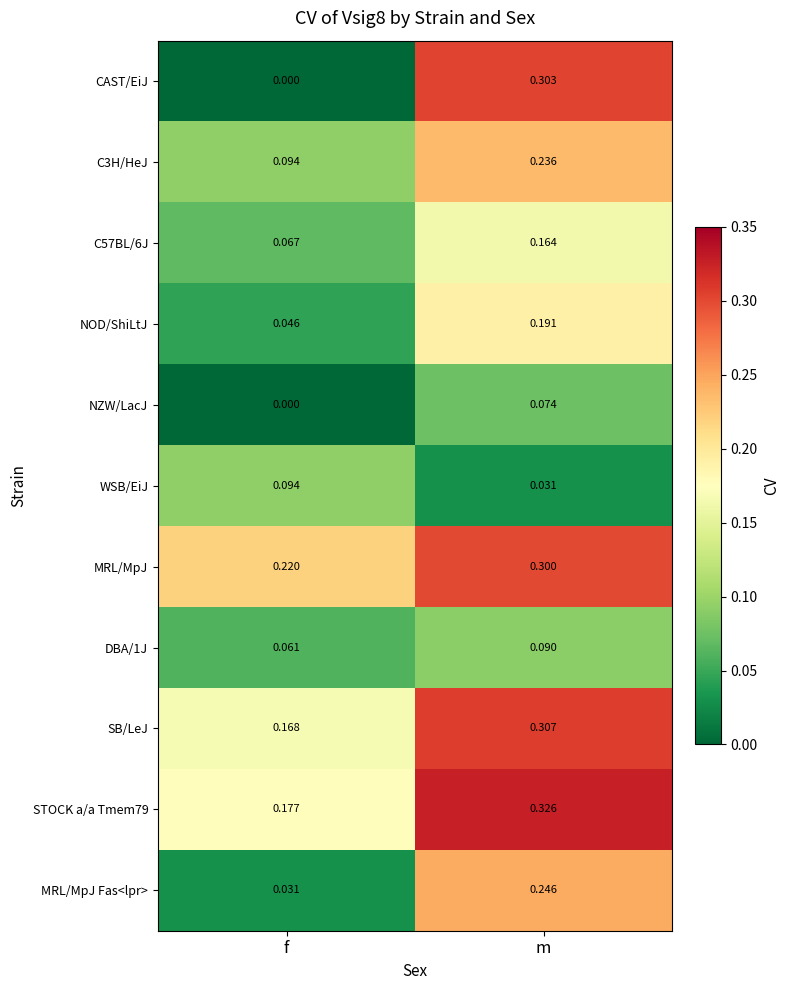

Which category has the lowest value in the DBA/1J series?

f